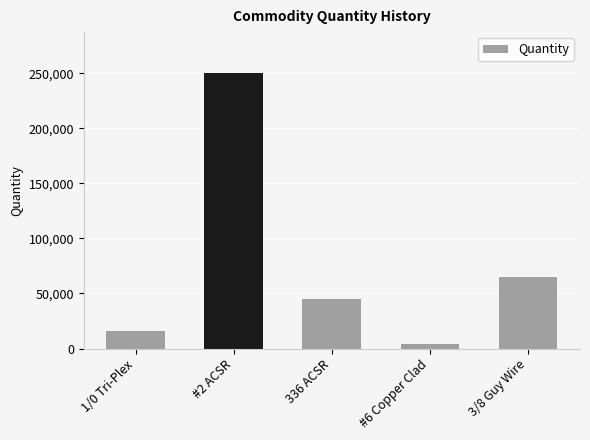

How many categories are shown in the chart?

5